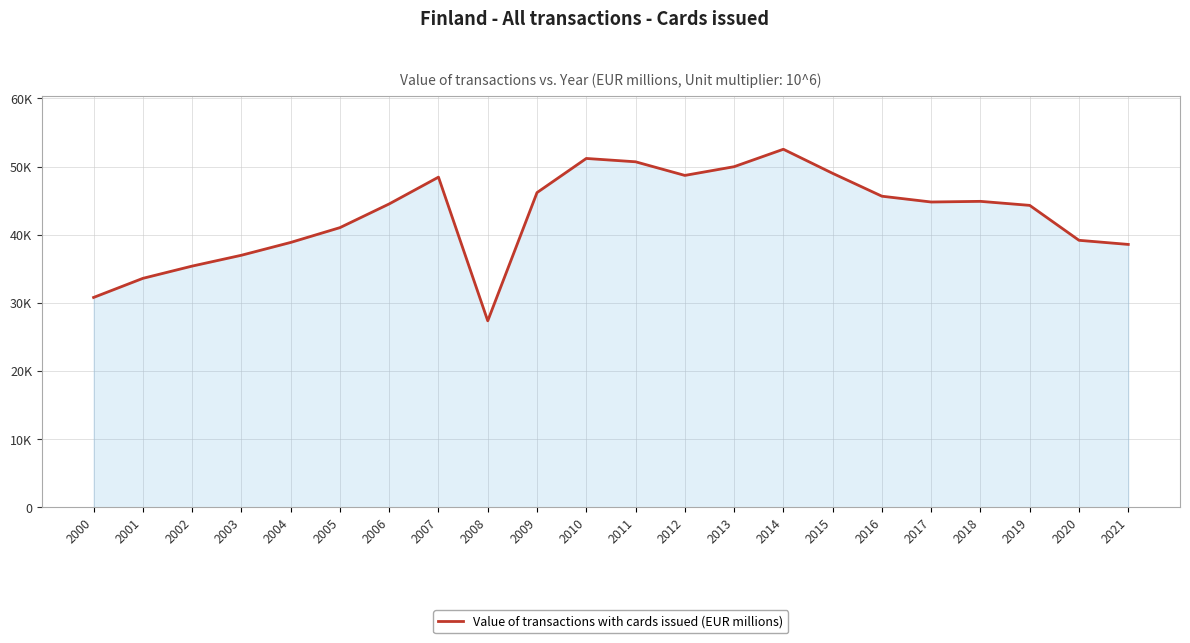

Does the chart have visible grid lines?

Yes